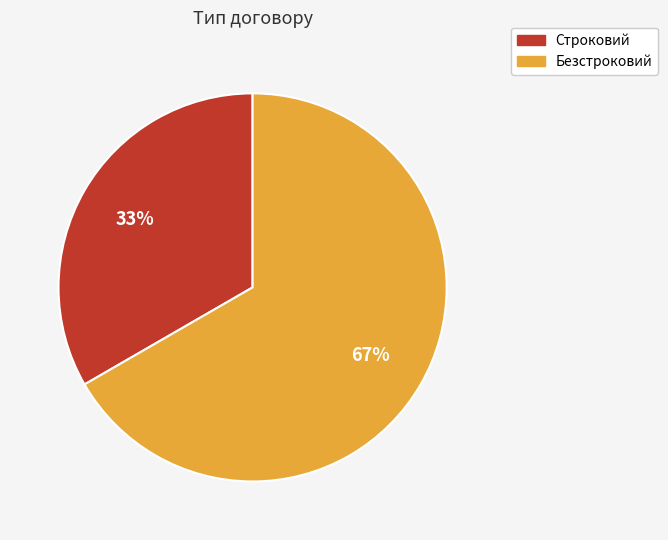

Approximately how many times larger is the value at Строковий compared to Безстроковий?

0.5